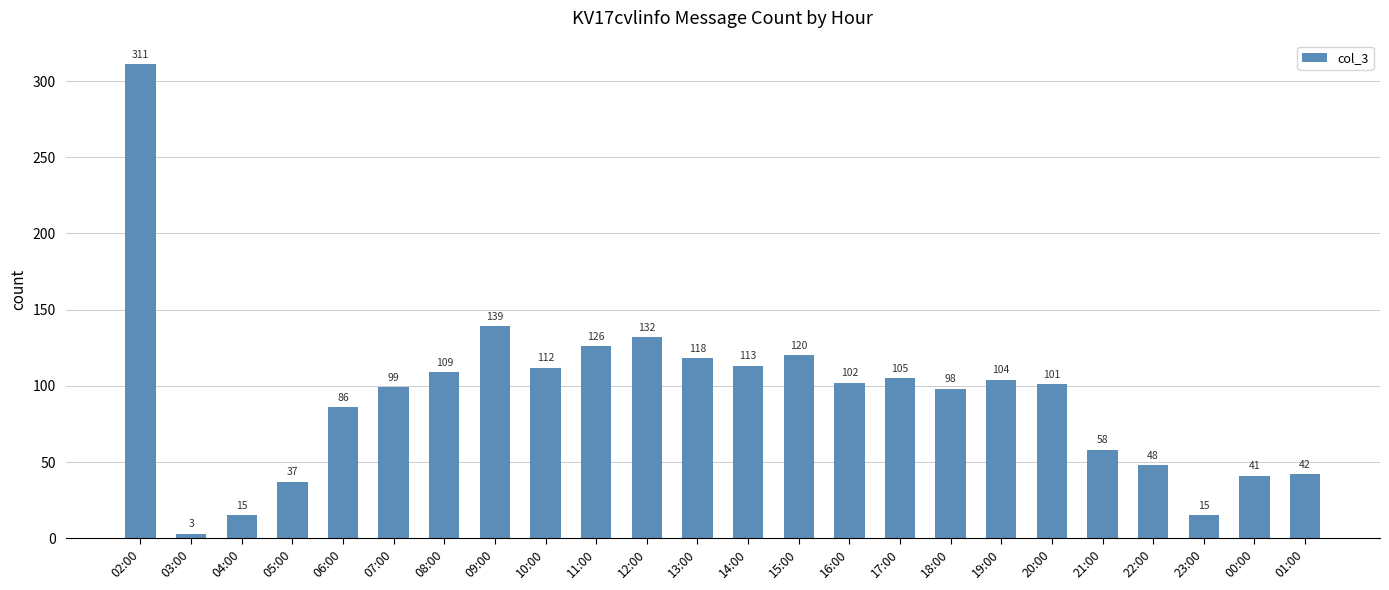

How many categories are shown in the chart?

24